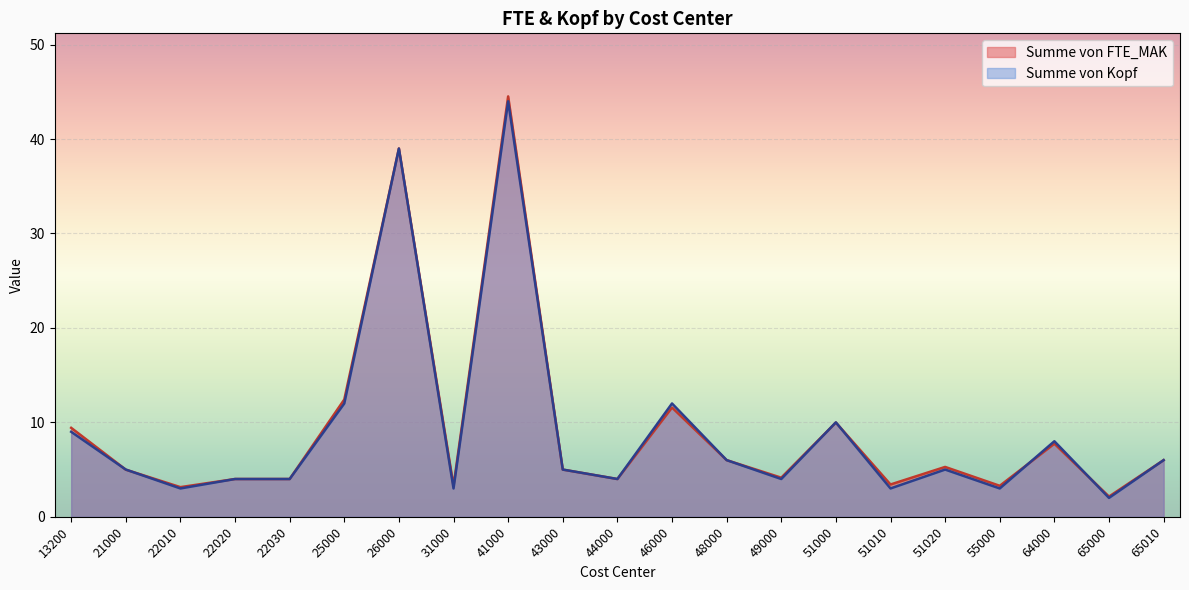

What is the average value of the Summe von Kopf series?

9.1